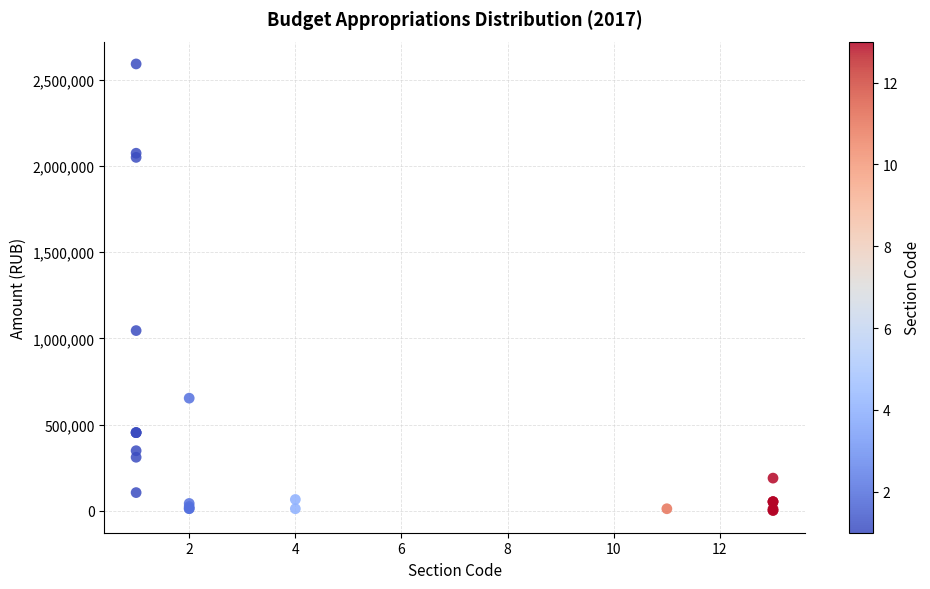

What Y value in the scatter plot is closest to 1296837?

1045000.0